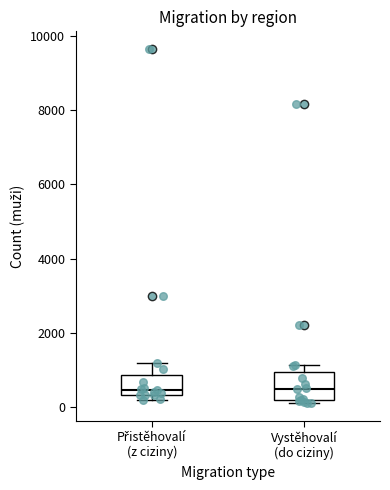

Which box is the tallest, from its lower edge to its upper edge?

Vystěhovalí (do ciziny)